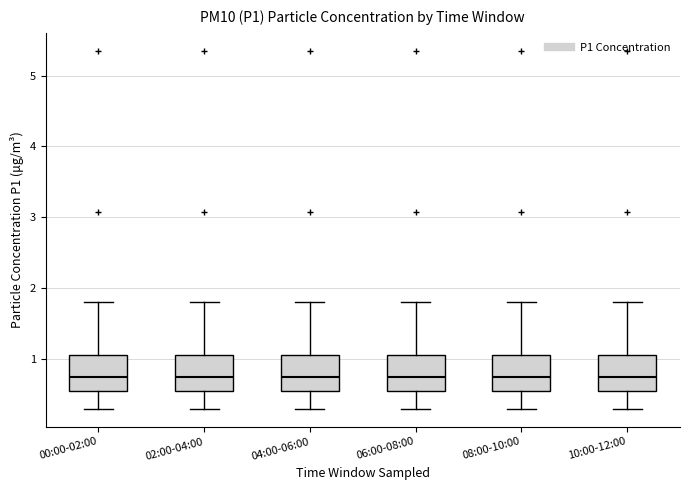

Reading left to right, read every box against the y-axis: the position of its median line, the range the box covers, and the ends of its whiskers. The values are not printed on the chart, so give them approximately, as read against the axis.

00:00-02:00: median 0.8, box 0.6 to 1.1, whiskers 0.3 to 1.8
02:00-04:00: median 0.8, box 0.6 to 1.1, whiskers 0.3 to 1.8
04:00-06:00: median 0.8, box 0.6 to 1.1, whiskers 0.3 to 1.8
06:00-08:00: median 0.8, box 0.6 to 1.1, whiskers 0.3 to 1.8
08:00-10:00: median 0.8, box 0.6 to 1.1, whiskers 0.3 to 1.8
10:00-12:00: median 0.8, box 0.6 to 1.1, whiskers 0.3 to 1.8